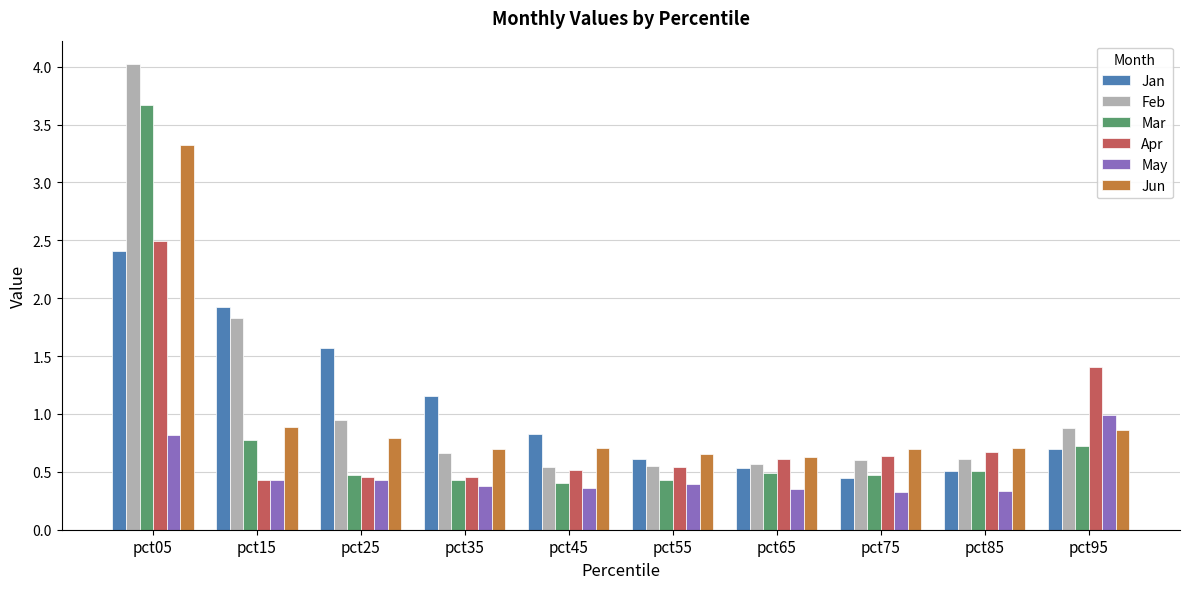

List the series in order of their peak value, lowest first.

May, Jan, Apr, Jun, Mar, Feb